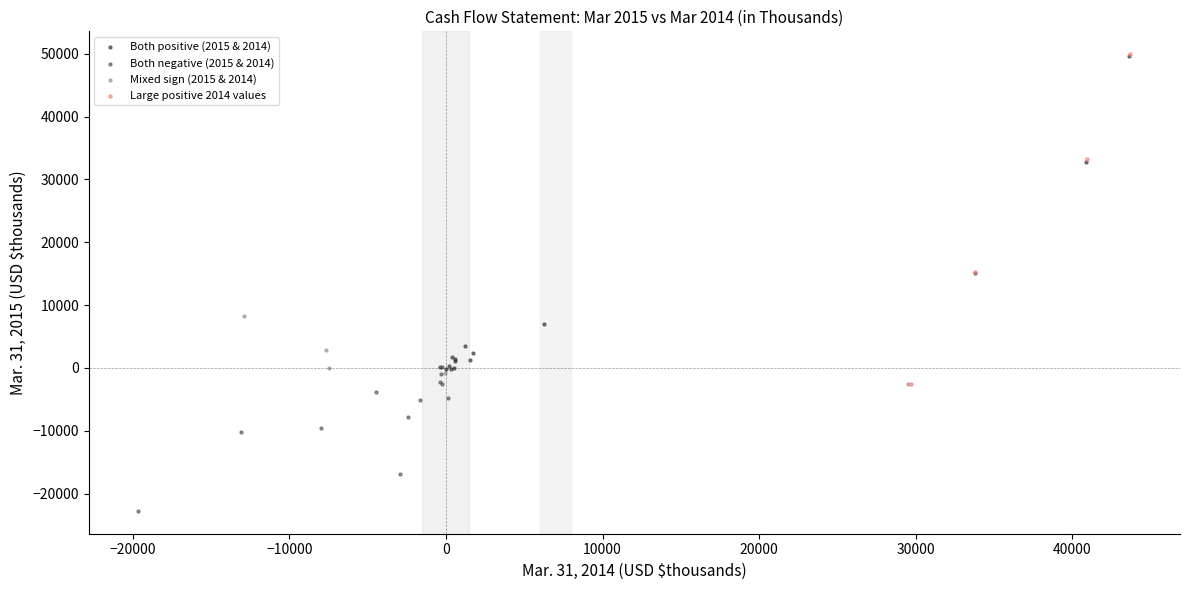

Which series contains the lowest Y value?

Both negative (2015 & 2014)